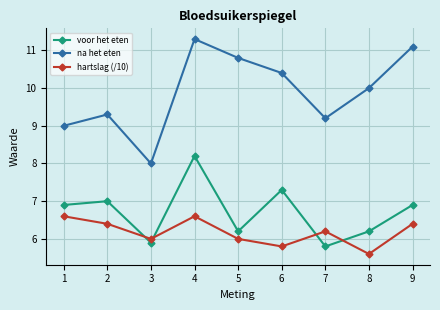

Reading left to right, list all the values displayed in this chart.

voor het eten: 6.9	7.0	5.9	8.2	6.2	7.3	5.8	6.2	6.9
na het eten: 9.0	9.3	8.0	11.3	10.8	10.4	9.2	10.0	11.1
hartslag (/10): 6.6	6.4	6.0	6.6	6.0	5.8	6.2	5.6	6.4